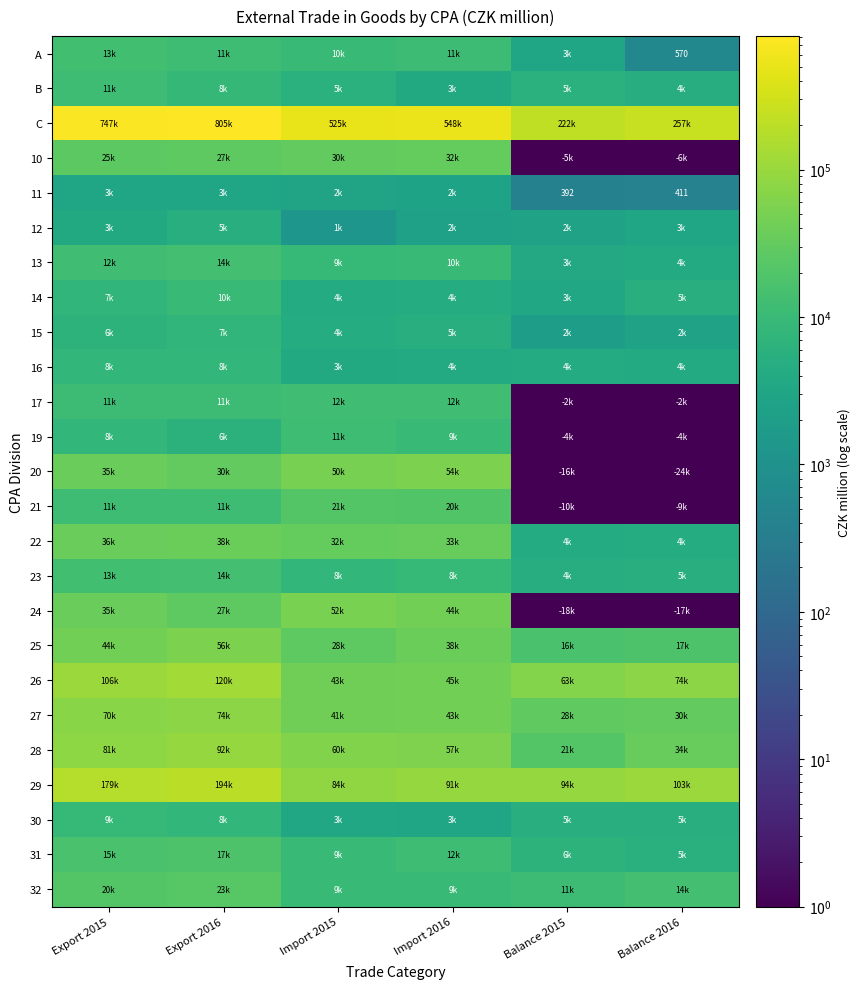

Which series has the widest spread of values?

C